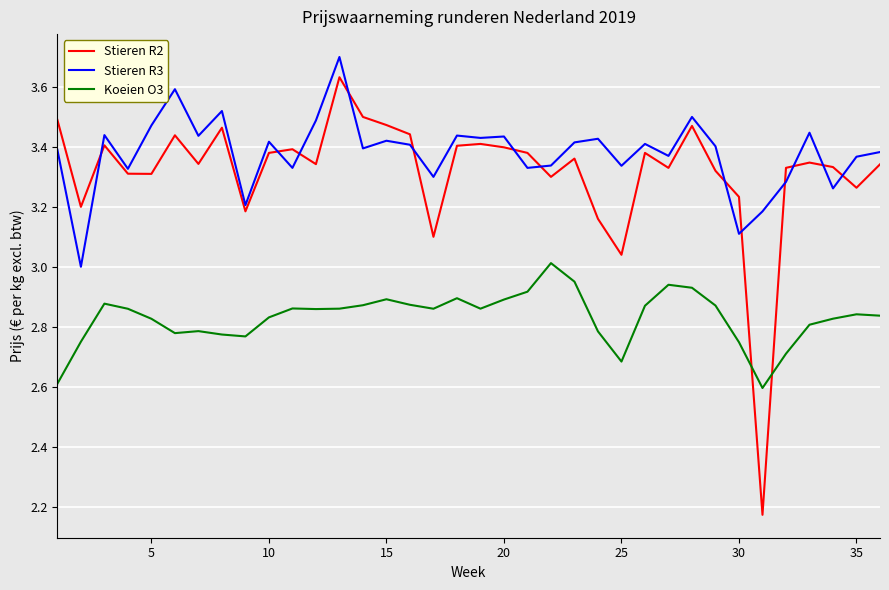

List the series in order of their peak value, highest first.

Stieren R3, Stieren R2, Koeien O3